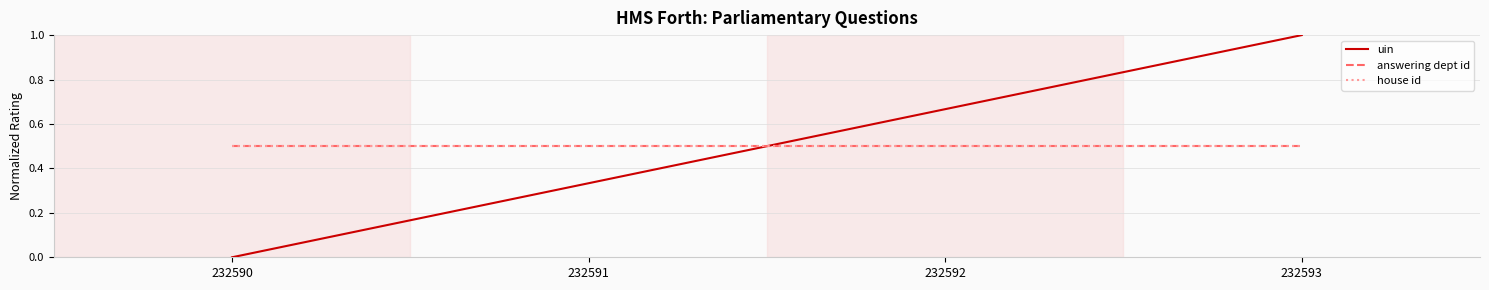

Does the chart display data point markers on the line(s)?

No